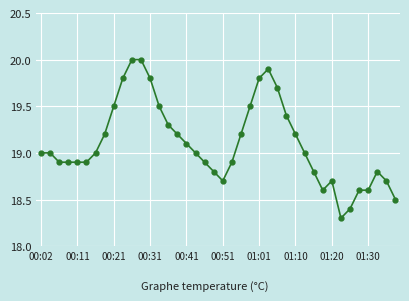

Count the number of data series in this chart.

1